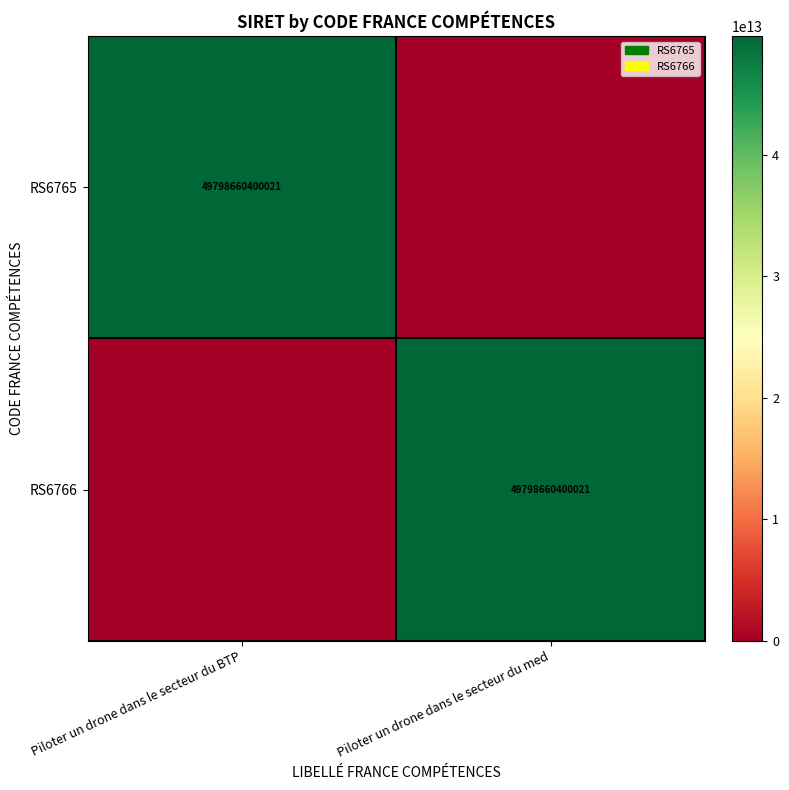

Is it true that RS6766 equals 81688061249515 at Piloter un drone dans le secteur du med?

False